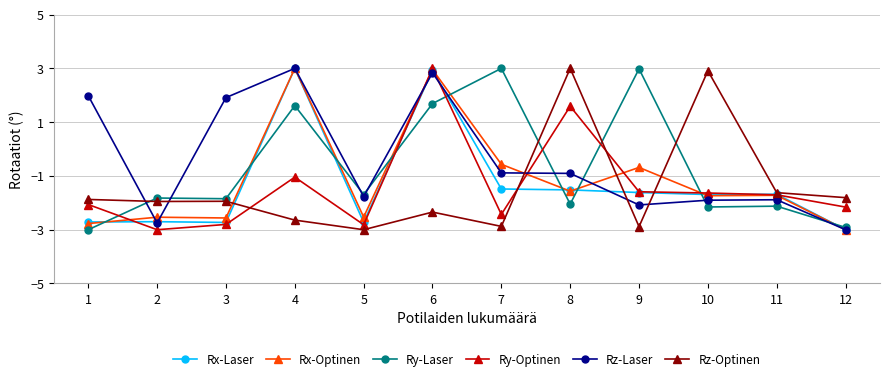

Count the number of categories in the chart.

12